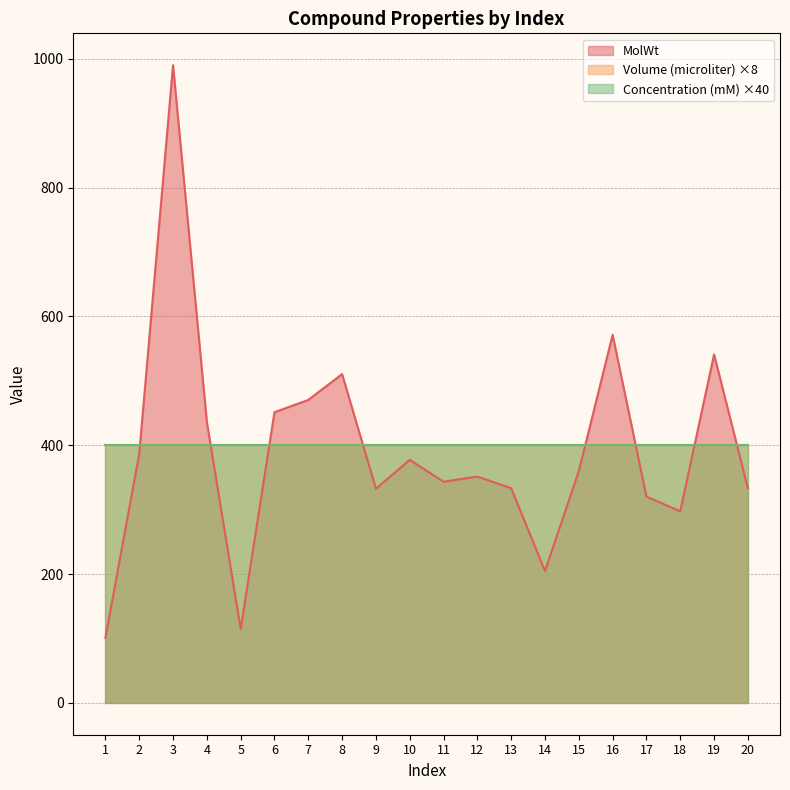

At which category does MolWt reach its first local valley?

5